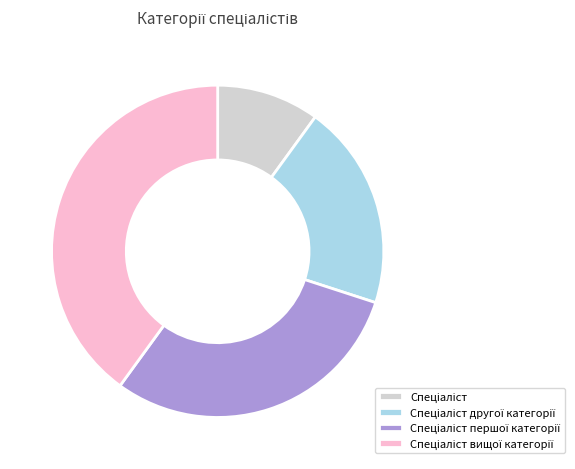

Is there a majority slice in this chart?

No